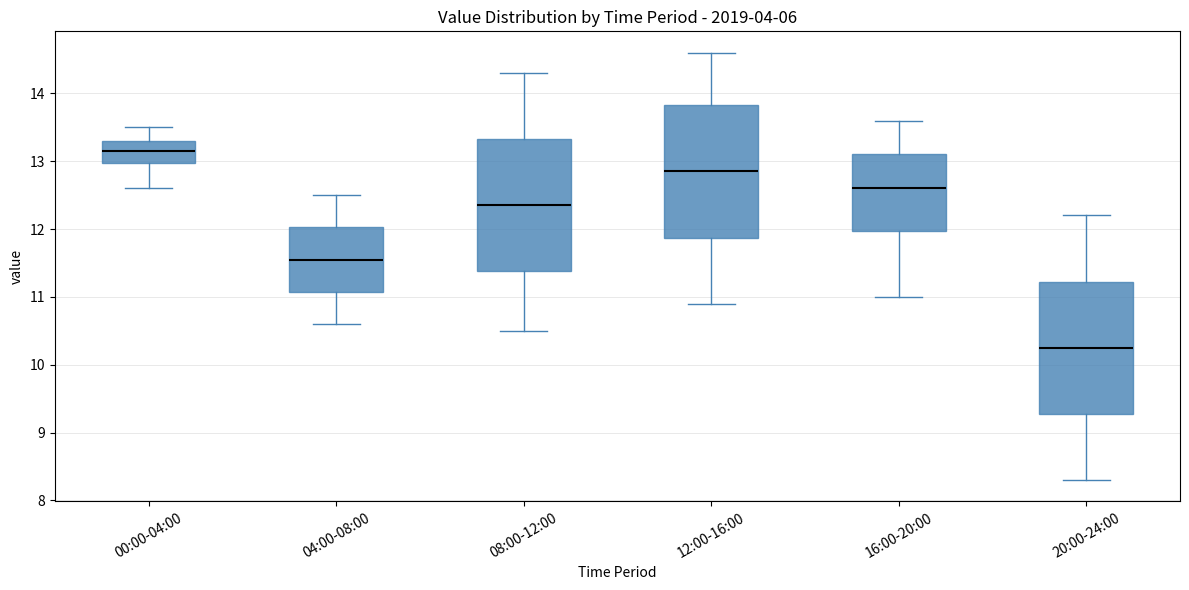

Reading left to right, read every box against the y-axis: the position of its median line, the range the box covers, and the ends of its whiskers. The values are not printed on the chart, so give them approximately, as read against the axis.

00:00-04:00: median 13.2, box 13.0 to 13.3, whiskers 12.6 to 13.5
04:00-08:00: median 11.6, box 11.1 to 12.0, whiskers 10.6 to 12.5
08:00-12:00: median 12.4, box 11.4 to 13.3, whiskers 10.5 to 14.3
12:00-16:00: median 12.9, box 11.9 to 13.8, whiskers 10.9 to 14.6
16:00-20:00: median 12.6, box 12.0 to 13.1, whiskers 11.0 to 13.6
20:00-24:00: median 10.3, box 9.3 to 11.2, whiskers 8.3 to 12.2